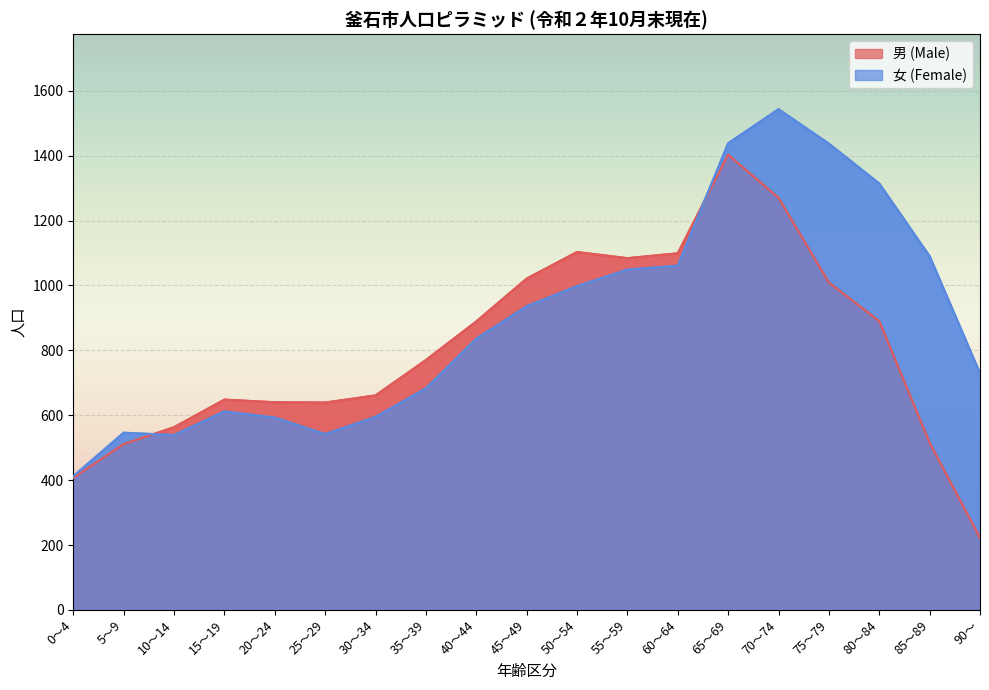

List the series in order of their overall mean, lowest first.

男 (Male), 女 (Female)